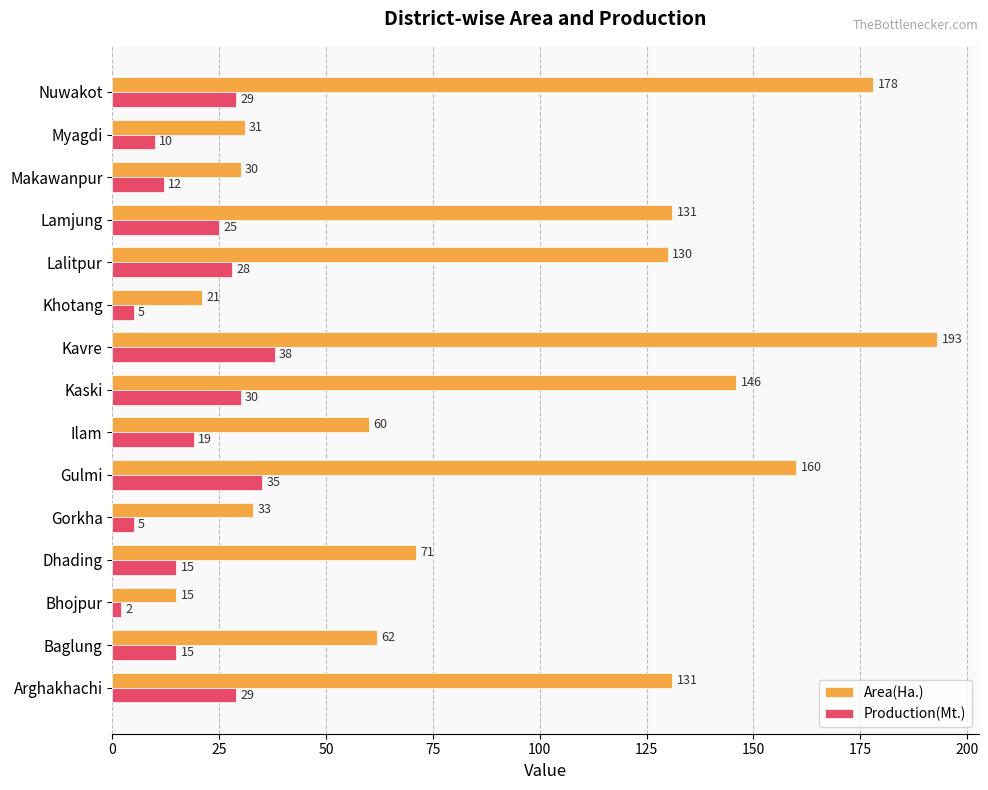

What is the difference between the maximum and minimum values in the Production(Mt.) series?

36